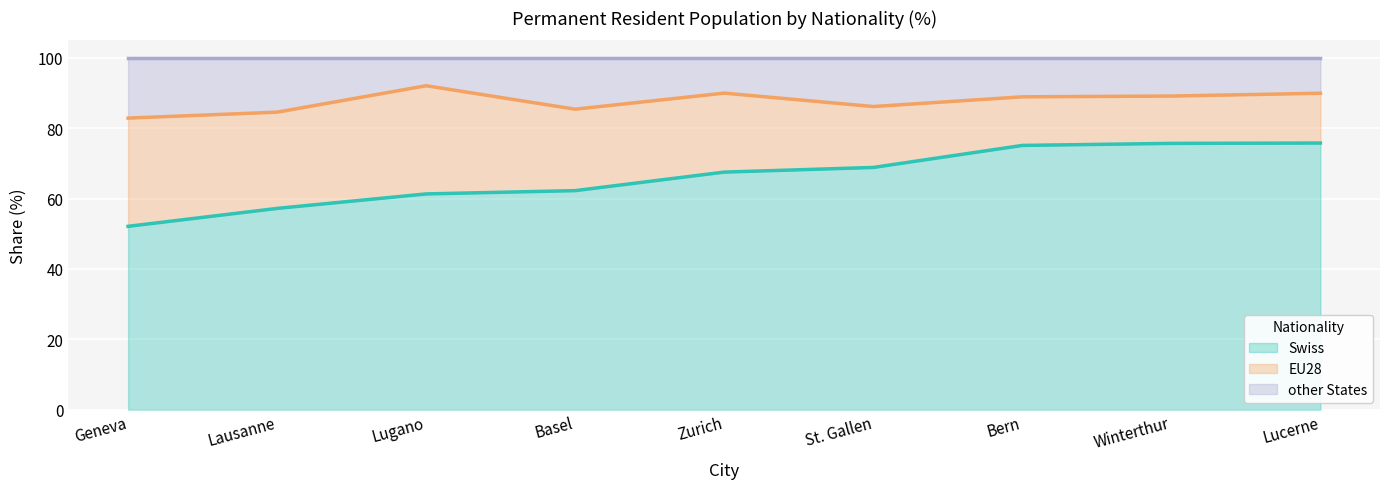

Where is Swiss nearest to the value 63?

Basel